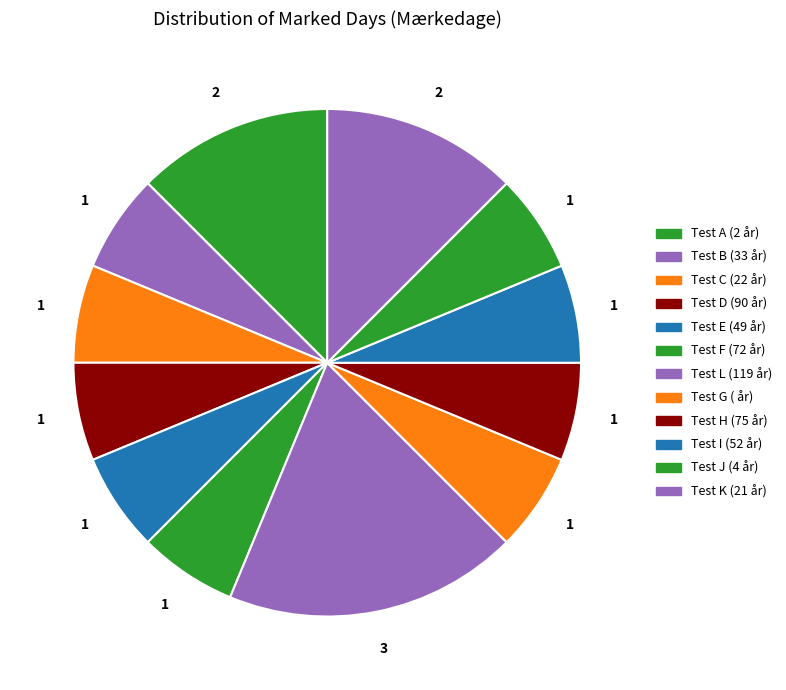

How many slices are in this pie chart?

12